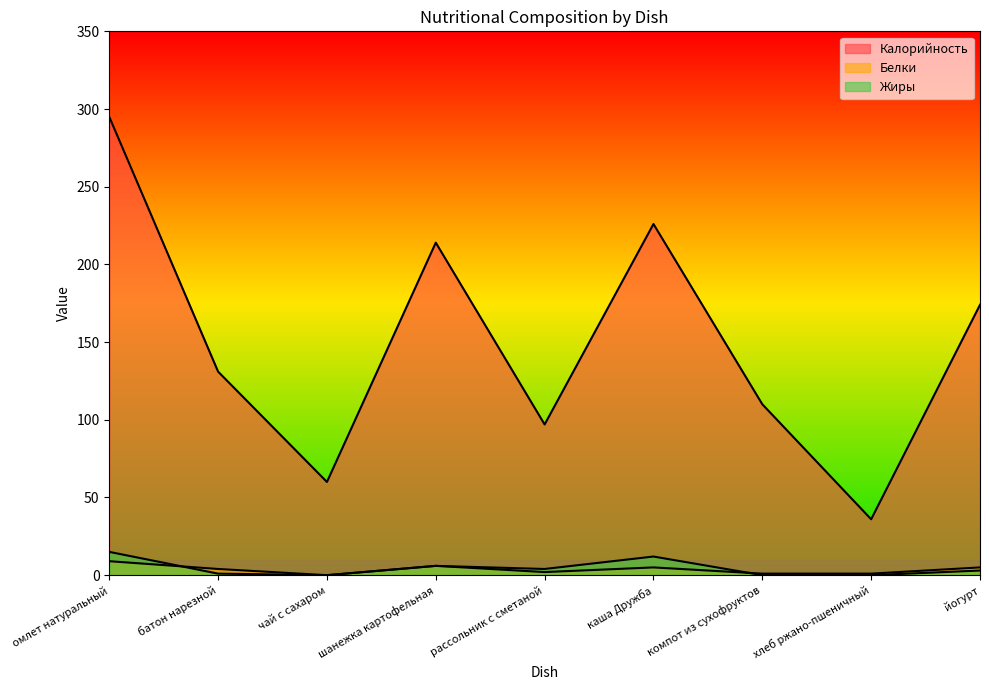

In Калорийность, how many points are lower than both neighbors (excluding endpoints)?

3